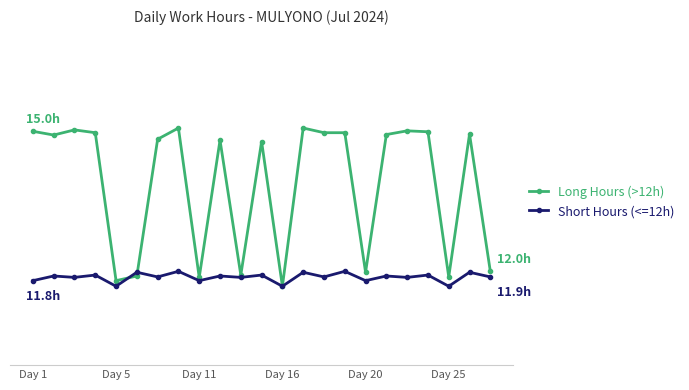

At how many categories does at least one series exceed 13?

15